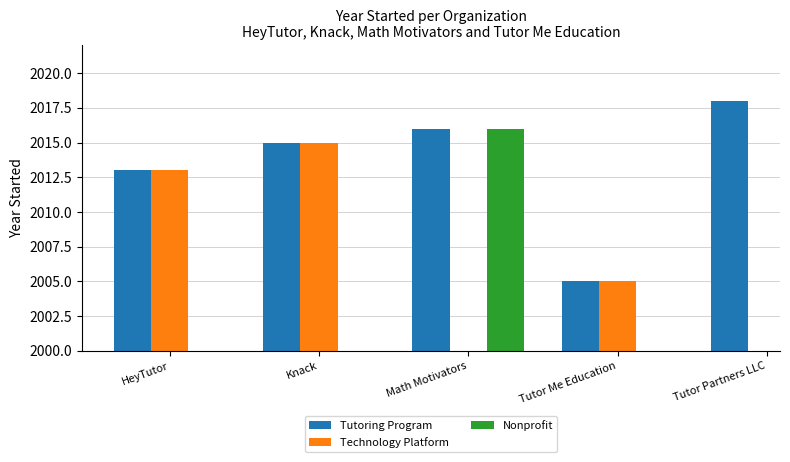

Which label corresponds to the largest value in the chart?

Tutor Partners LLC